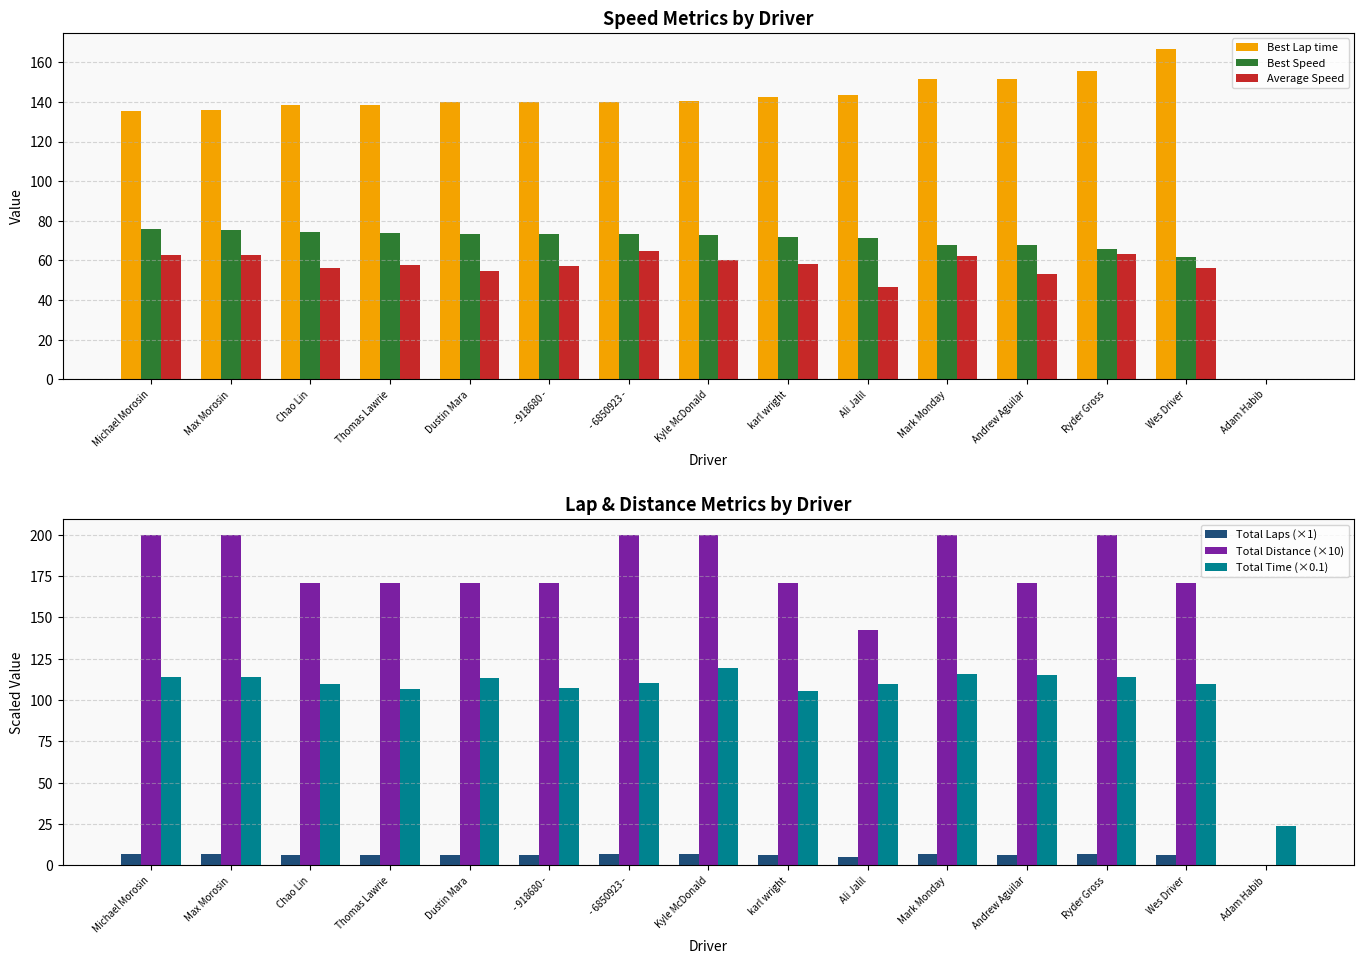

Count the number of data series in this chart.

6